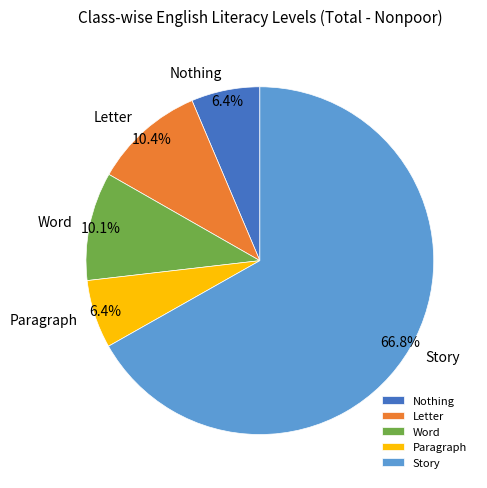

To the nearest percent, what is the difference between the largest and smallest slice percentages?

60%